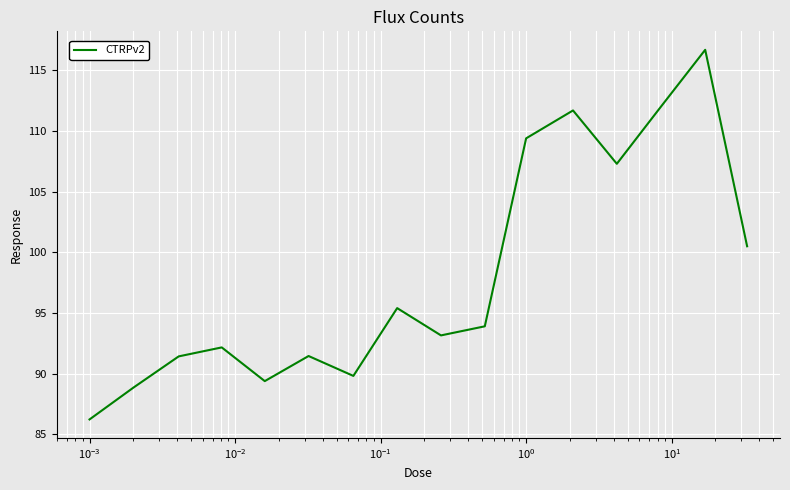

What is the greatest value displayed?

116.7